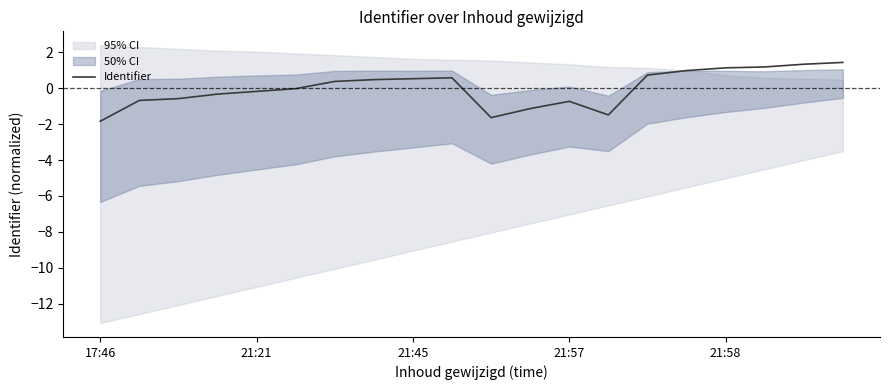

How many categories are shown in the chart?

20